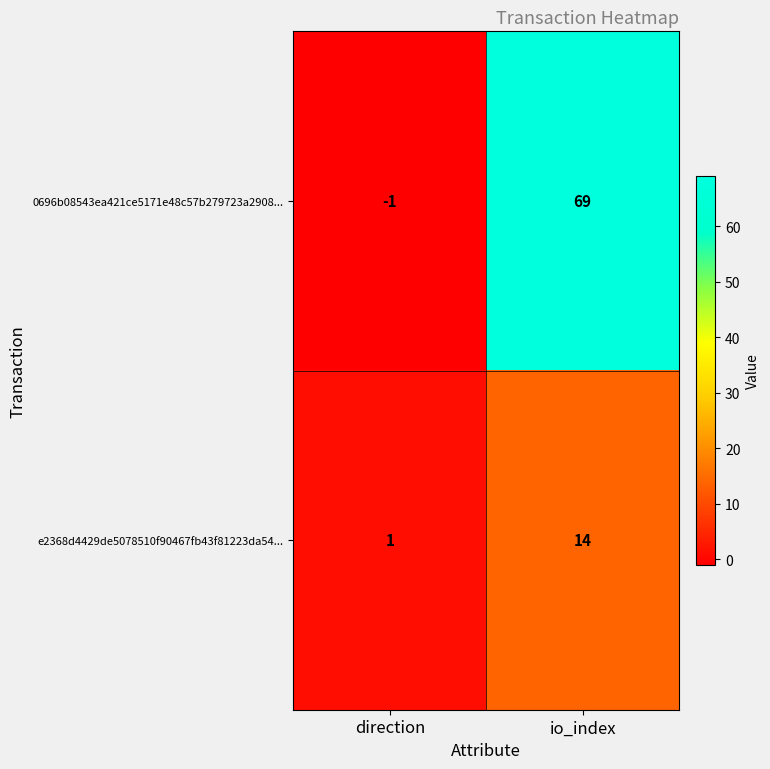

Which label corresponds to the smallest value in the chart?

direction